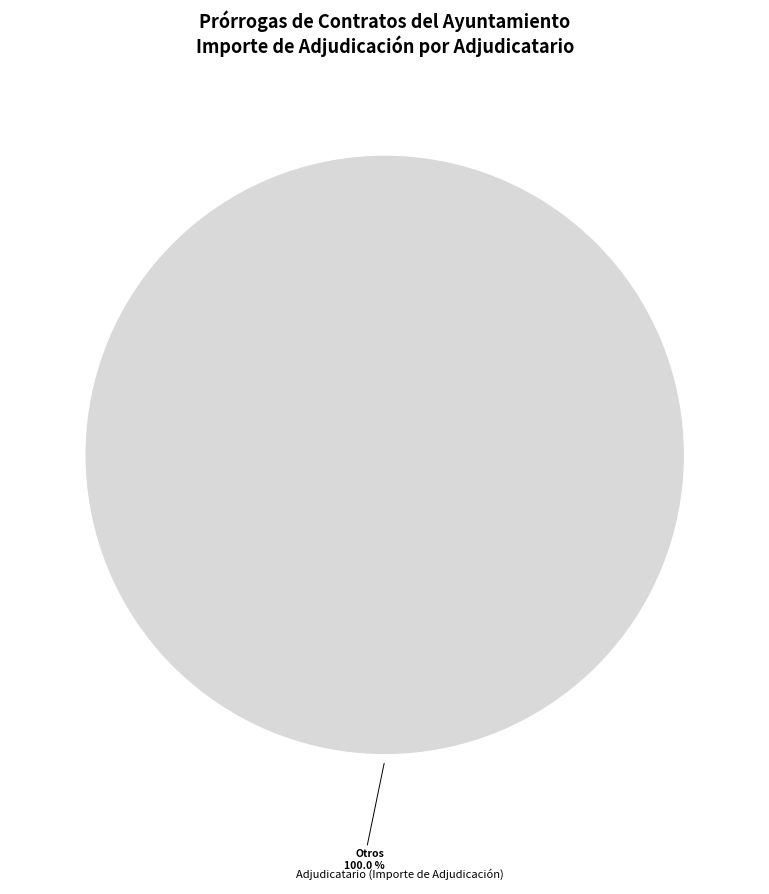

Is there a majority slice in this chart?

Yes